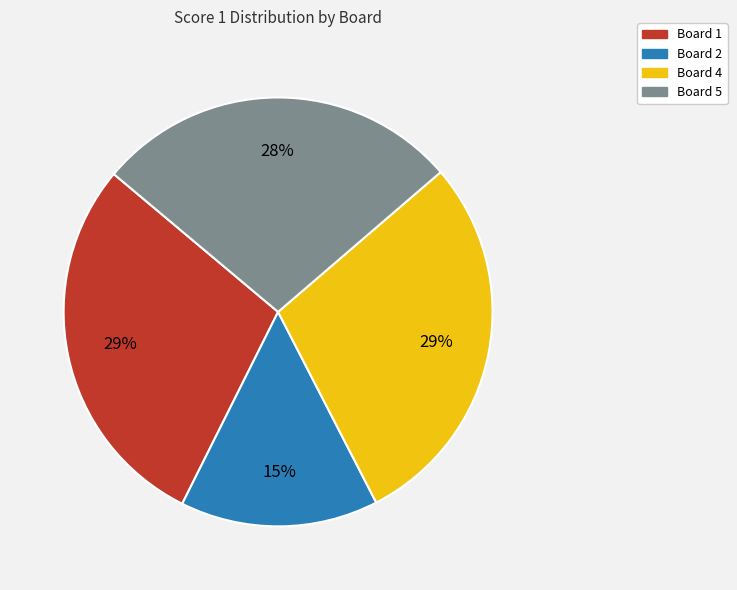

To the nearest percent, what percentage of the pie is Board 1?

29%